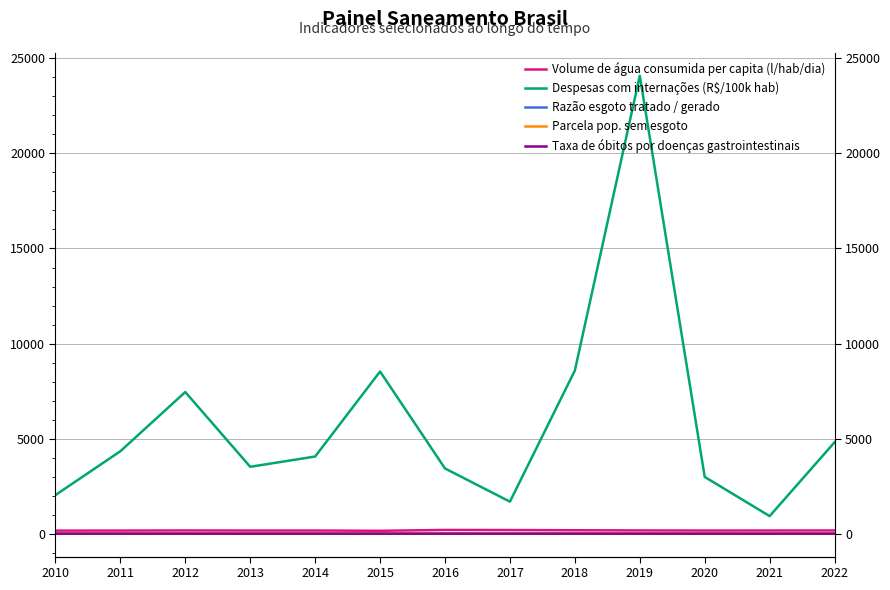

How many data points in Volume de água consumida per capita (l/hab/dia) are above 167?

7